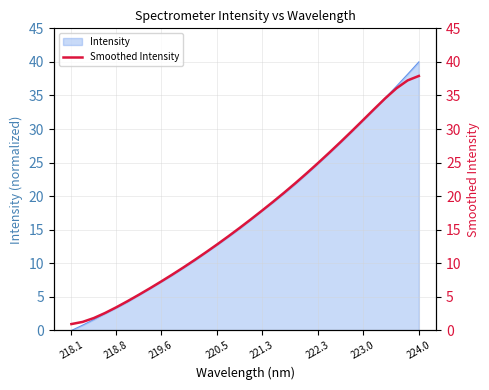

The value of Intensity at 221.3 is 6.8. True or false?

False